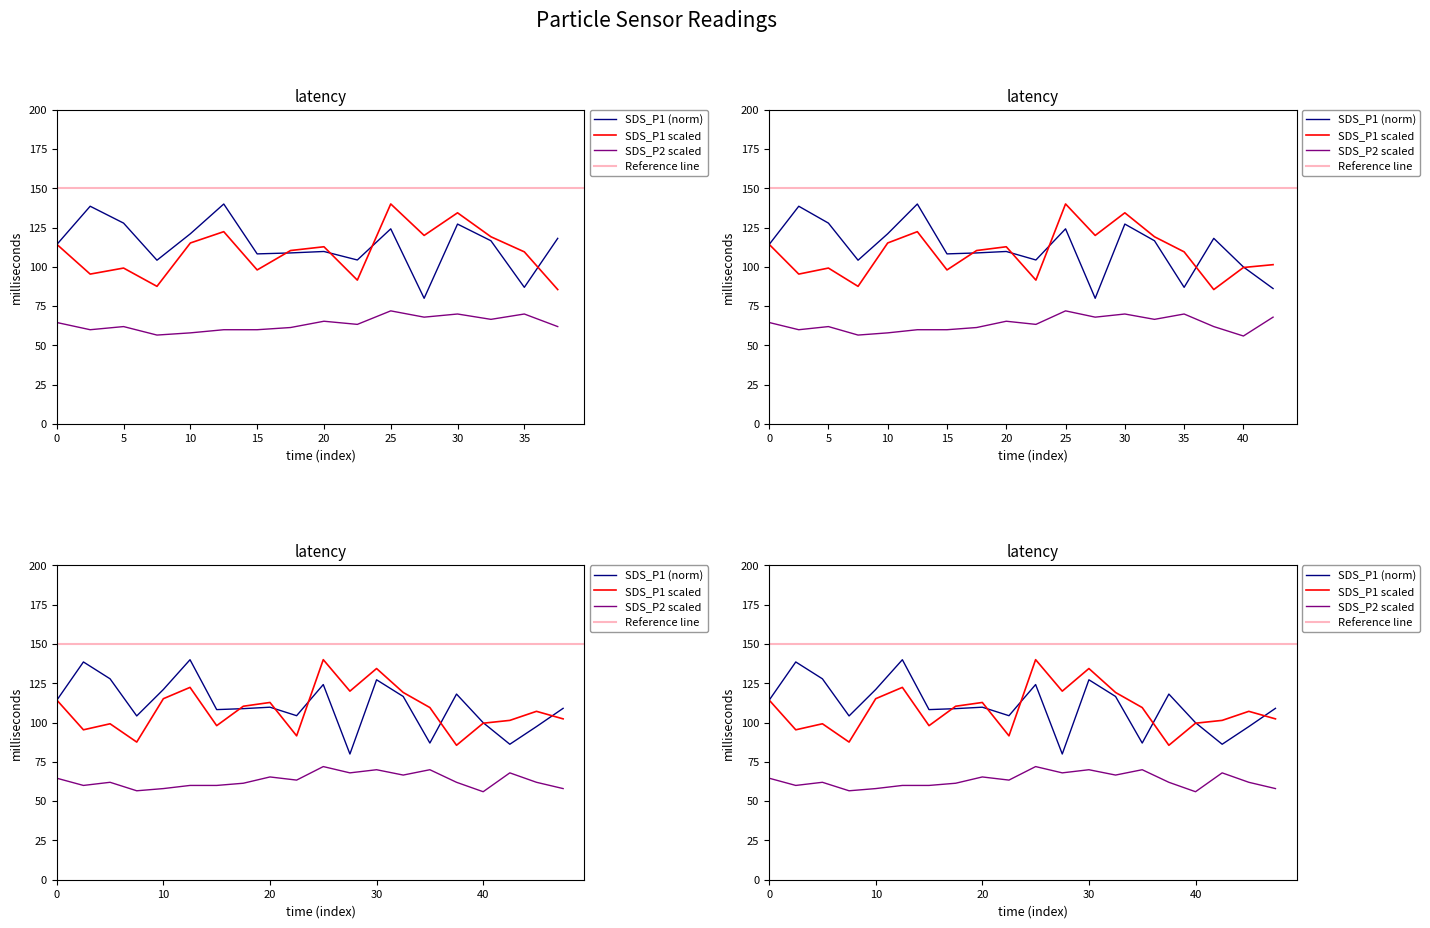

Is this an area chart (filled region under the line)?

No